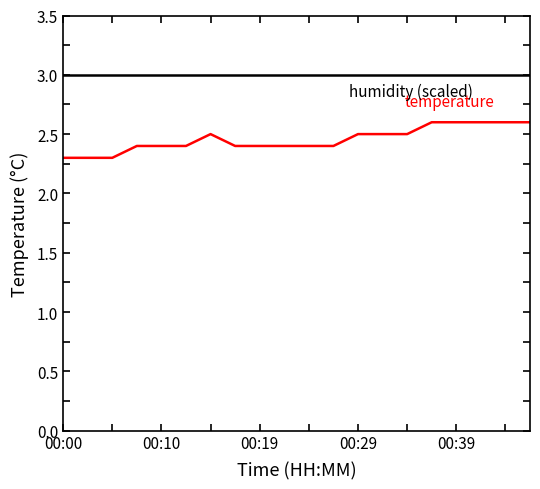

What is the minimum value shown in the chart?

2.3